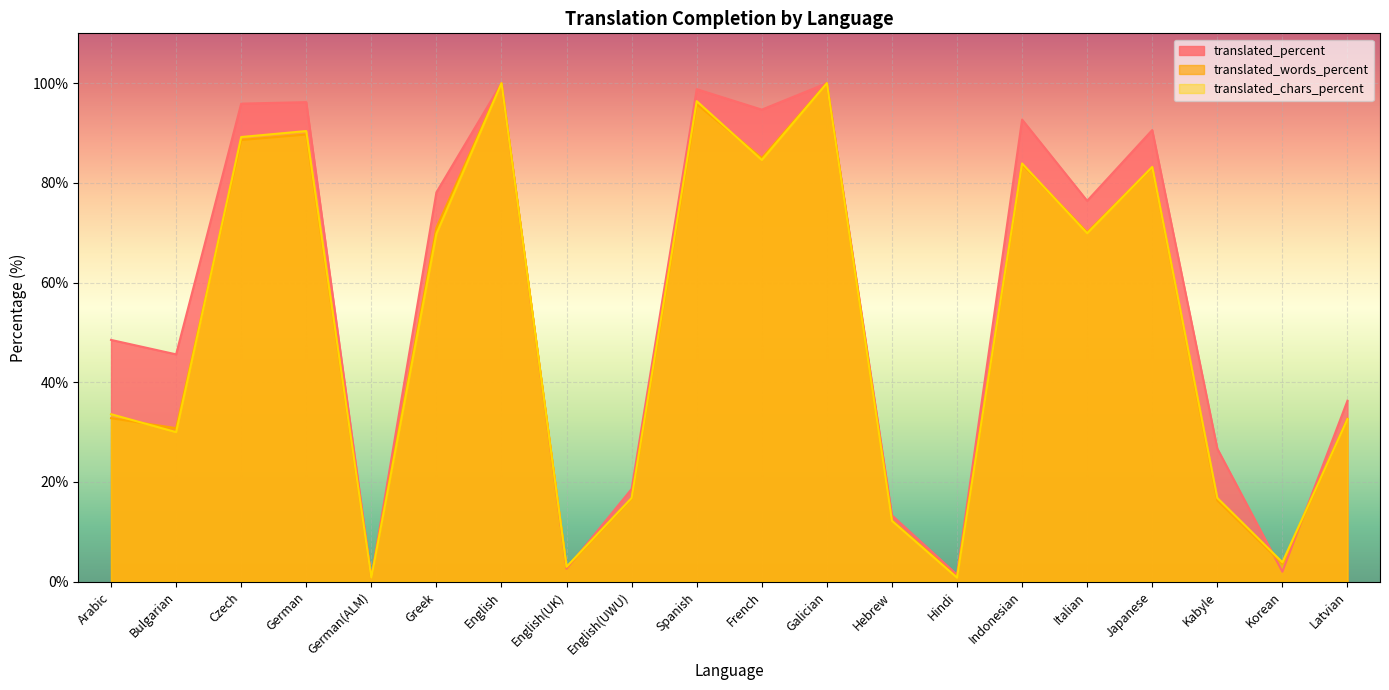

True or false: translated_chars_percent and translated_percent intersect in this chart.

True